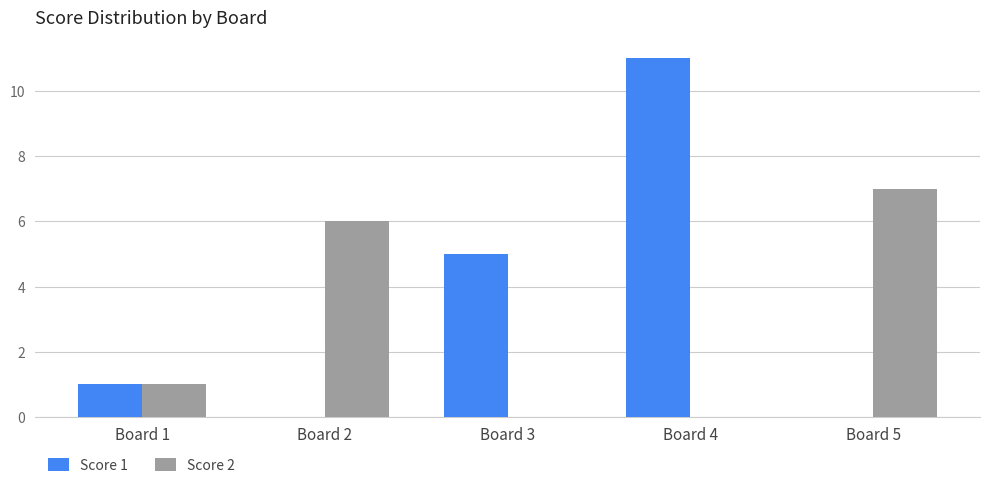

Is the value of Score 1 at Board 2 greater than the value of Score 2 at Board 2?

No